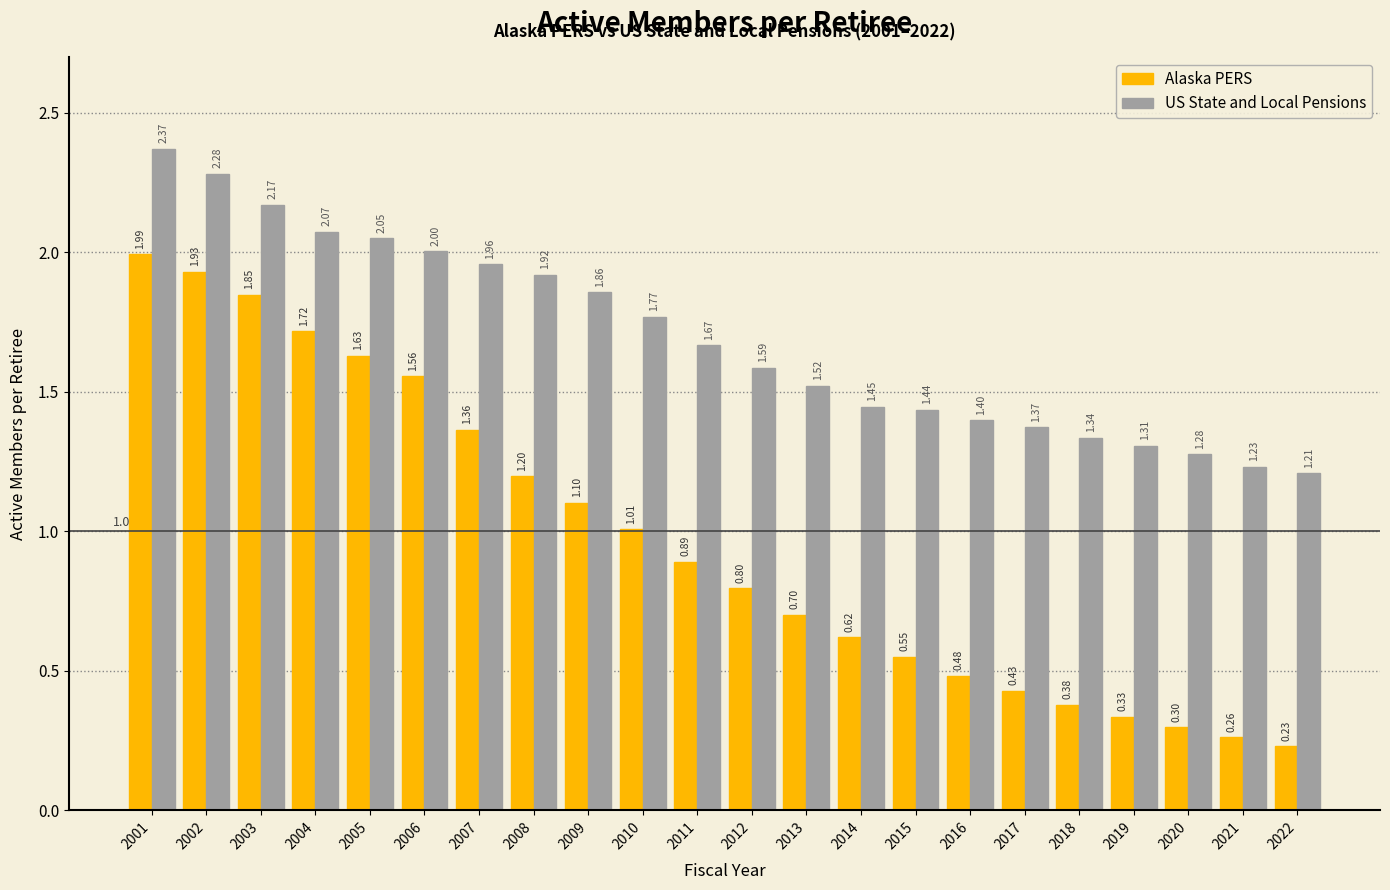

At which category is the sum across all series the highest?

2001